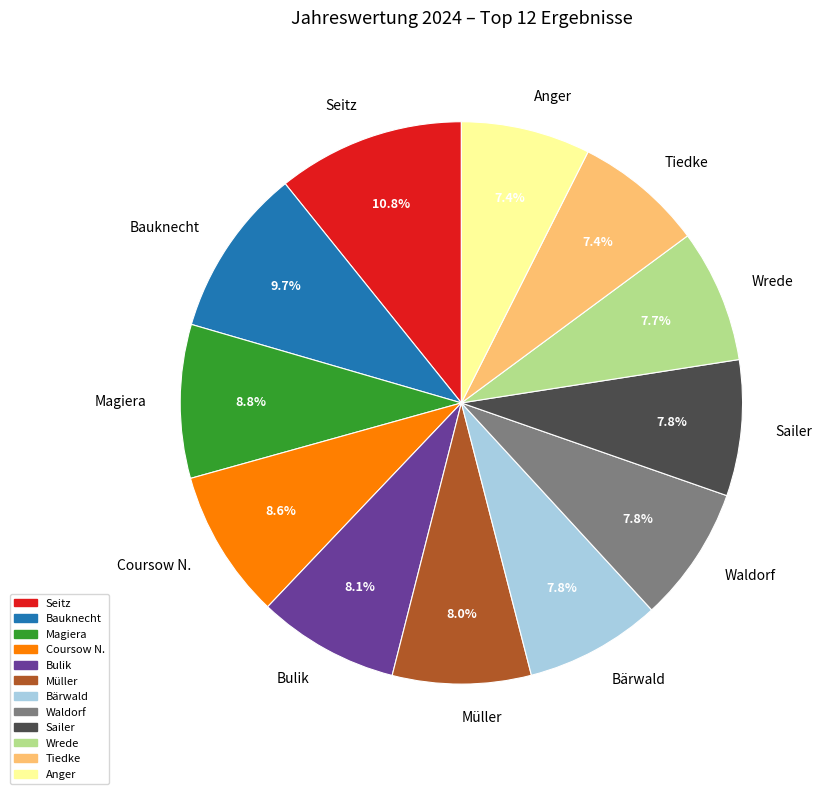

Combined, what portion of the pie is Sailer and Bärwald?

15.6%